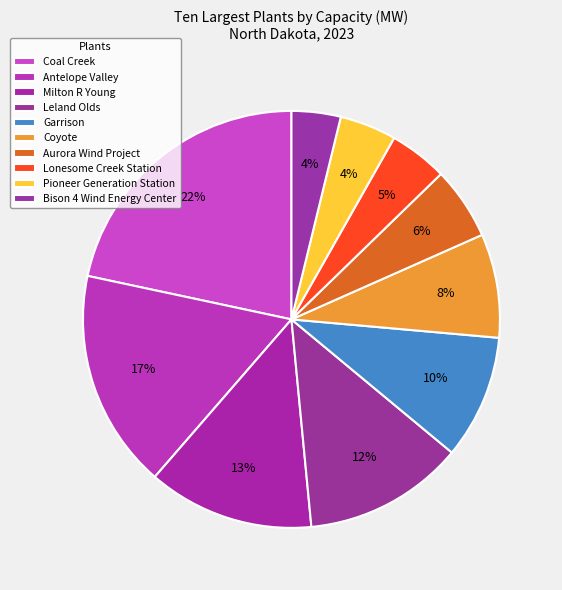

What portion of the pie excludes Milton R Young?

87.1%